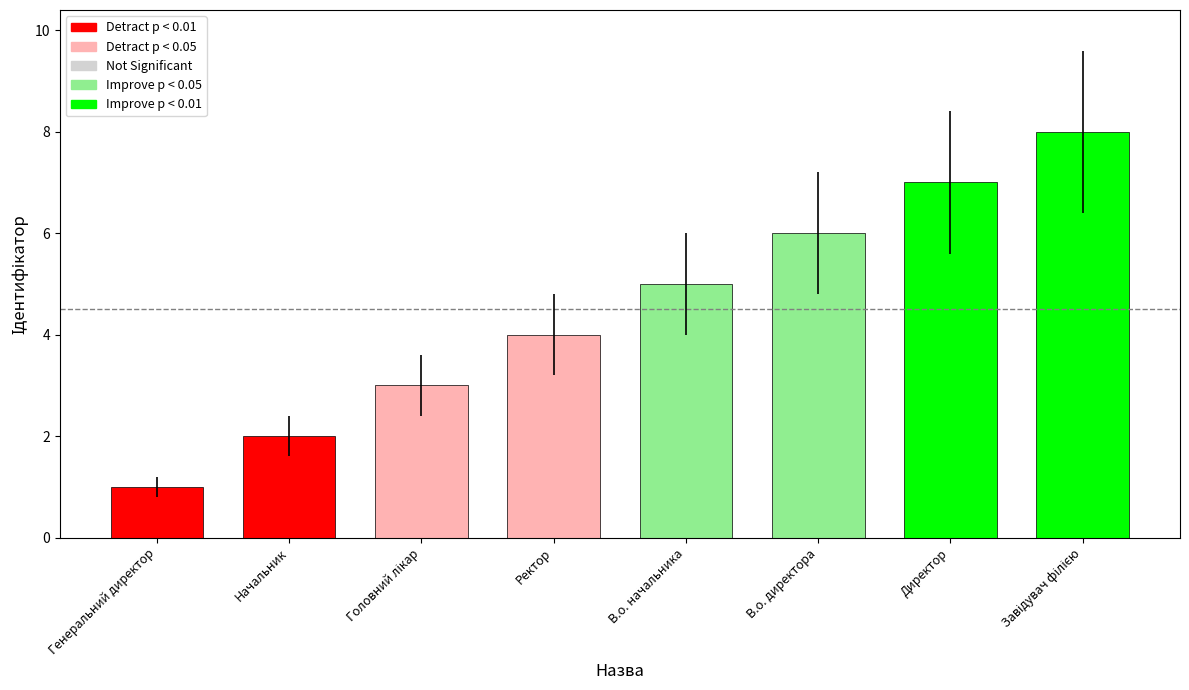

What is the maximum value shown in the chart?

8